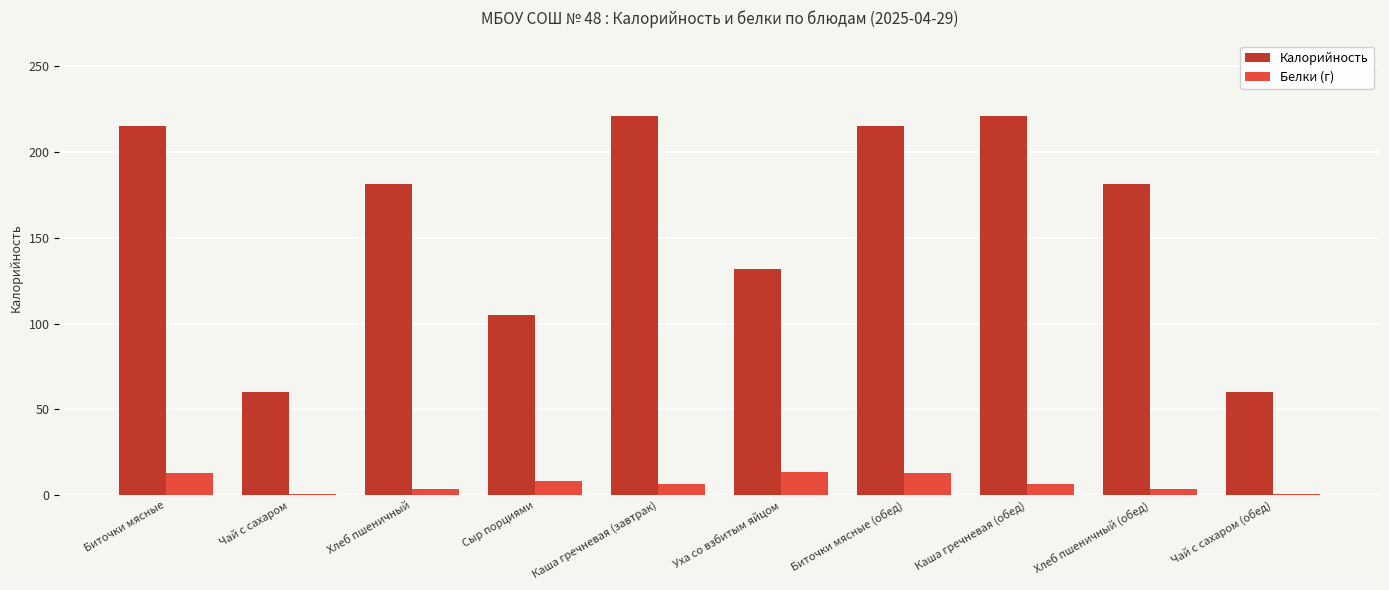

What are all the series names shown in the legend?

Калорийность, Белки (г)